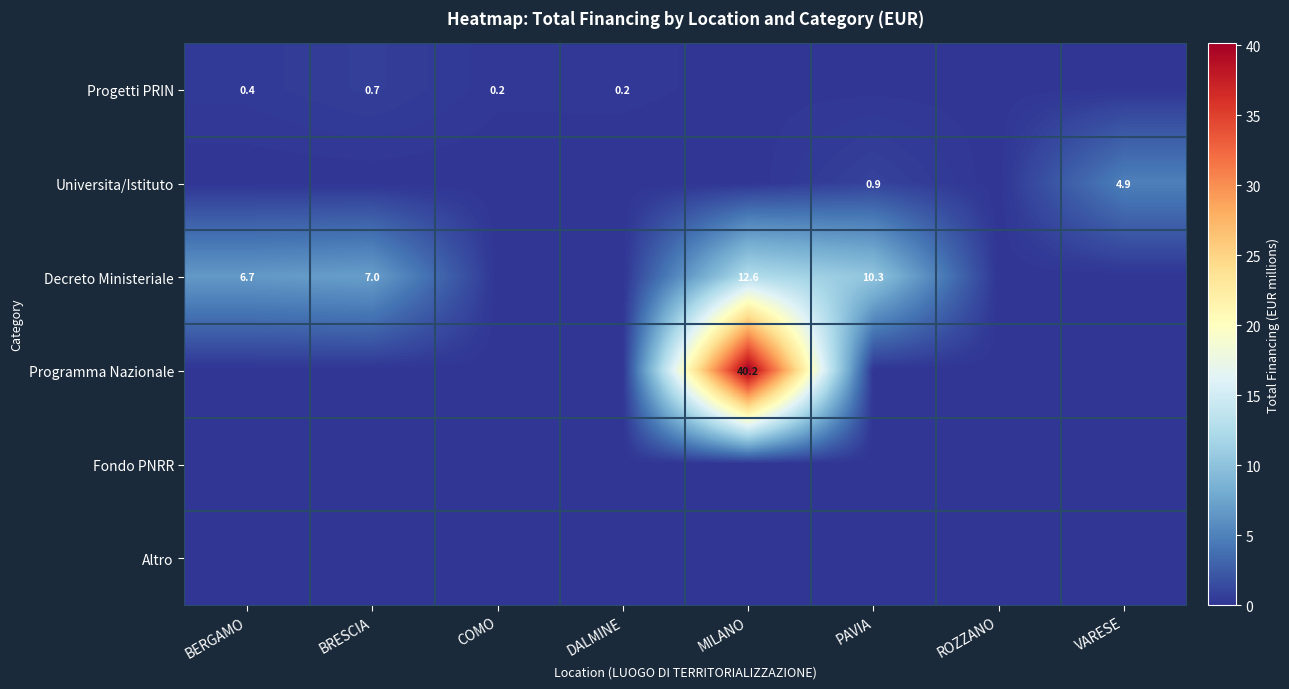

Which series has the widest spread of values?

Programma Nazionale